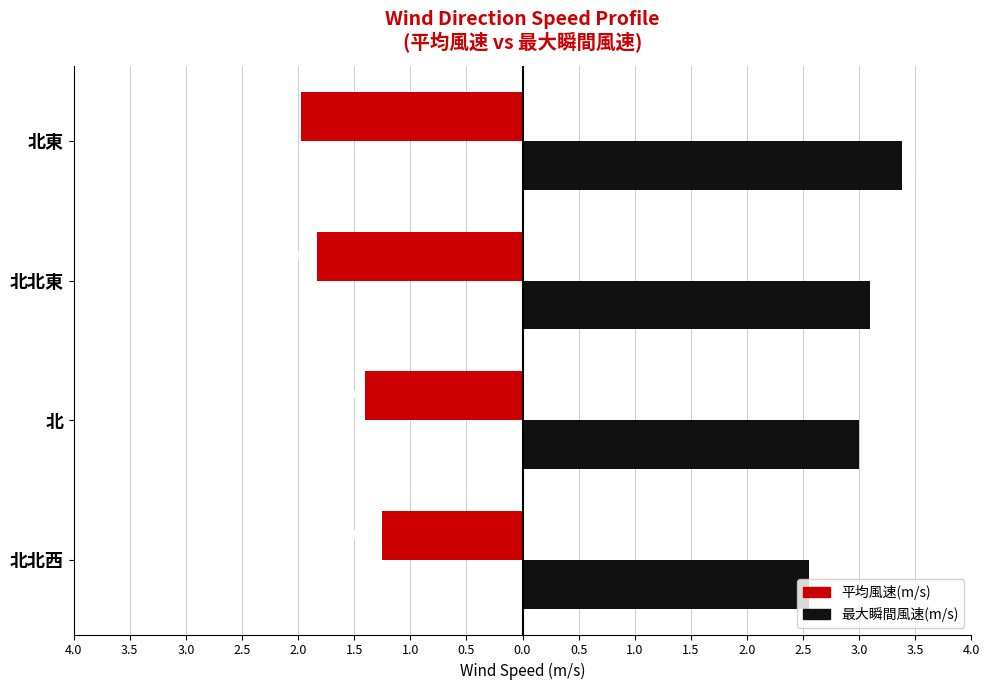

Reading left to right, transcribe all the data shown in this chart.

平均風速(m/s): -1.2	-1.4	-1.8	-2.0
最大瞬間風速(m/s): 2.5	3.0	3.1	3.4